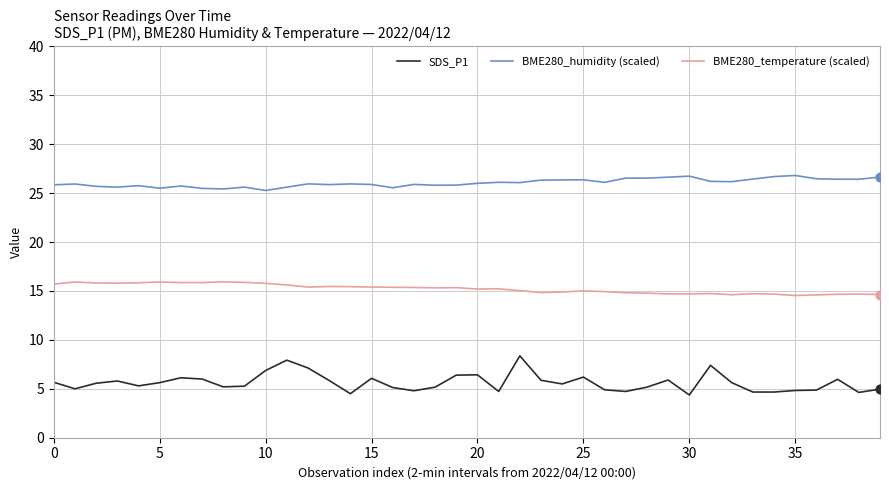

Which series has the largest total across all categories?

BME280_humidity (scaled)